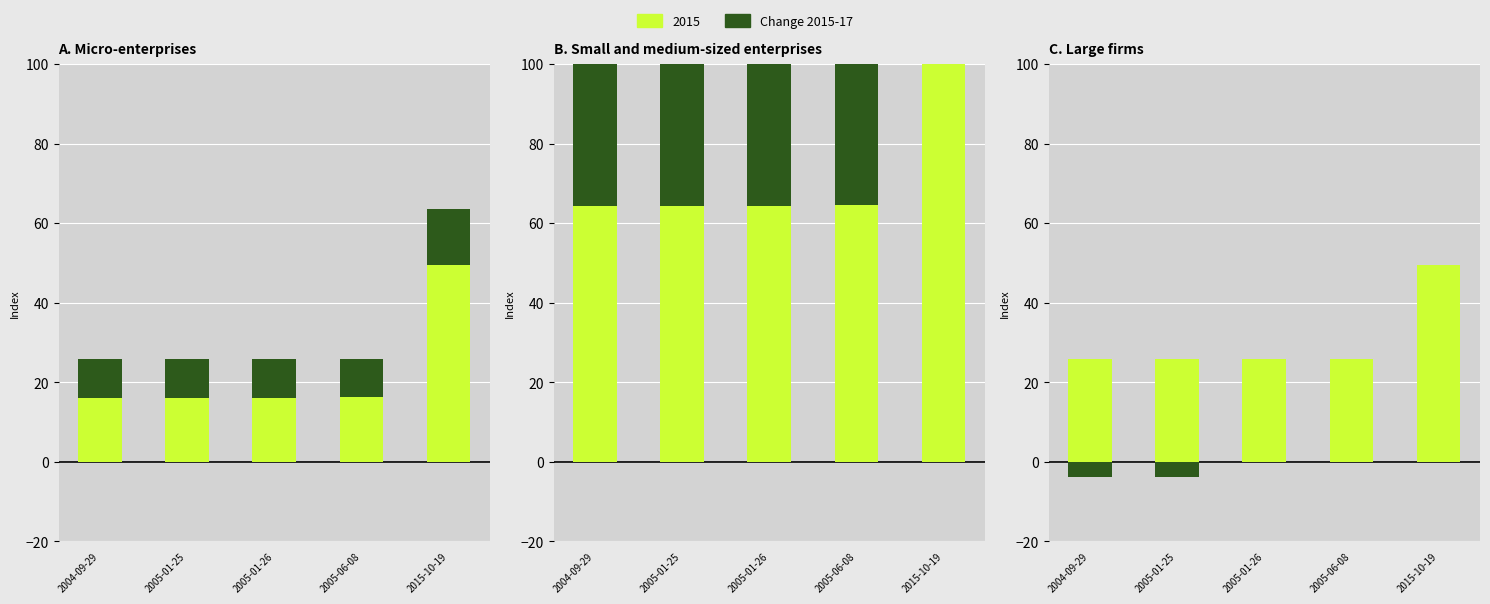

True or false: the data shows 0.0 at 2015-10-19.

True